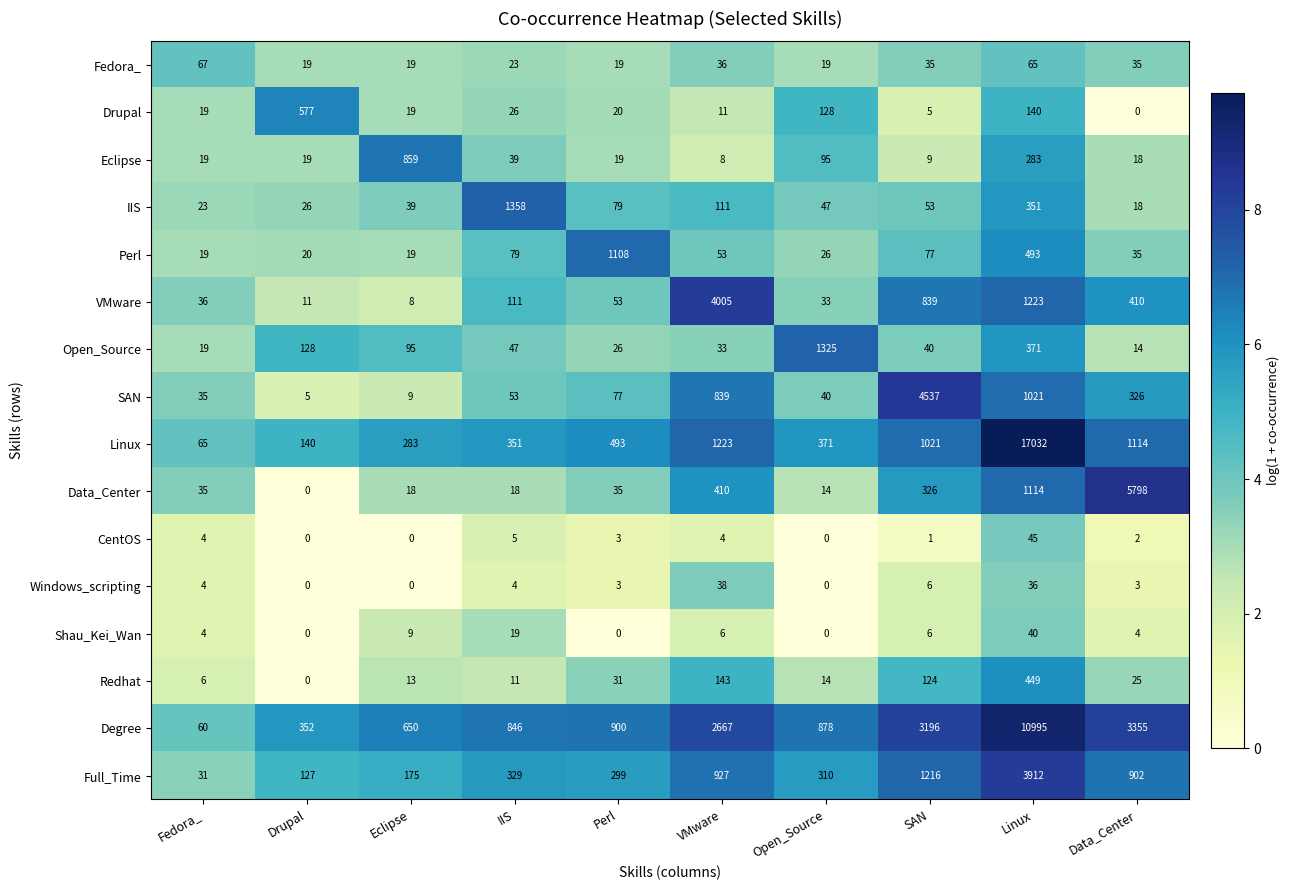

What is the spread (max minus min) of values at Linux?

16996